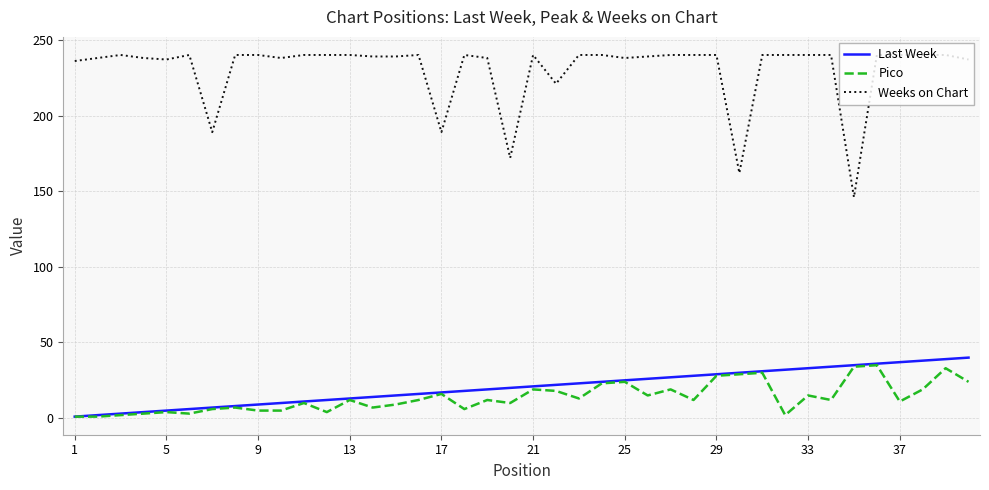

What is the maximum value shown in the chart?

240